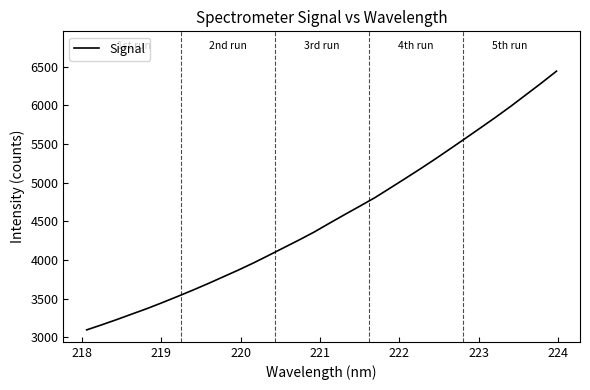

What is the maximum value shown in the chart?

6443.6